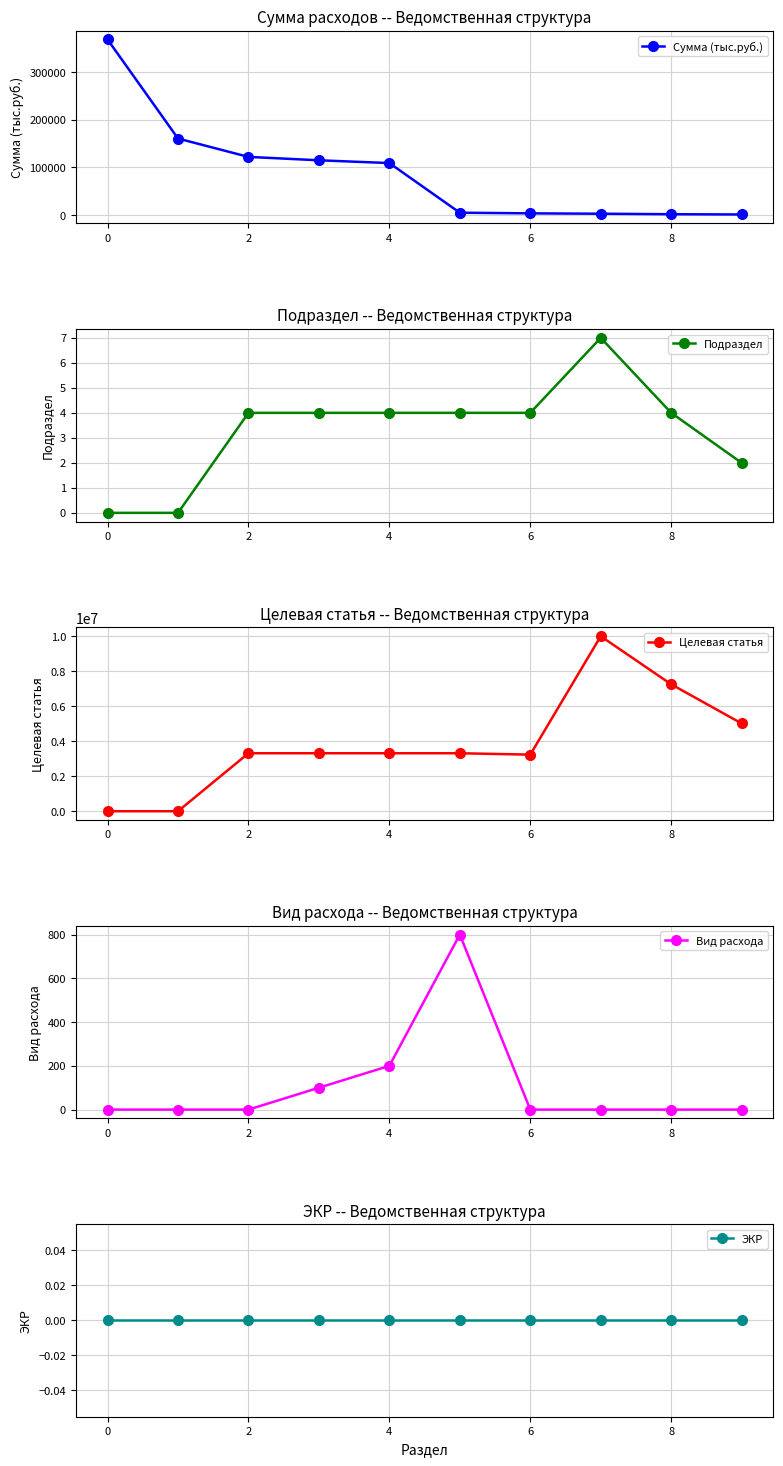

What is the highest value of the Сумма (тыс.руб.) series?

368159.8